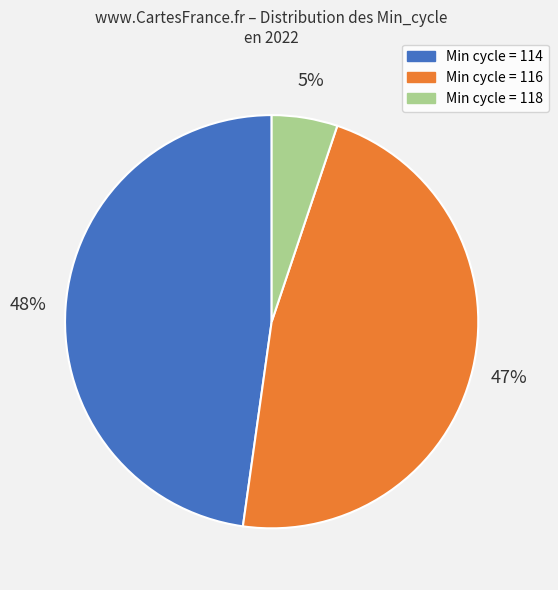

To the nearest percent, what is the difference between the largest and smallest slice percentages?

43%